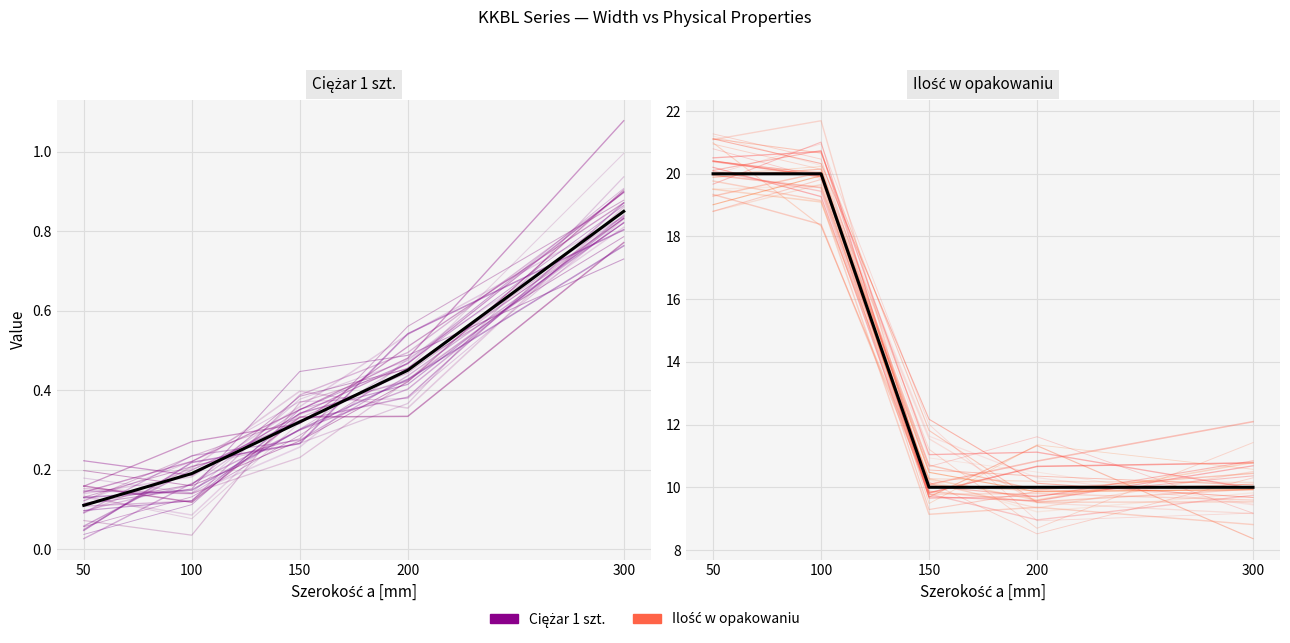

What is the difference between the highest and lowest values at 150?

9.7